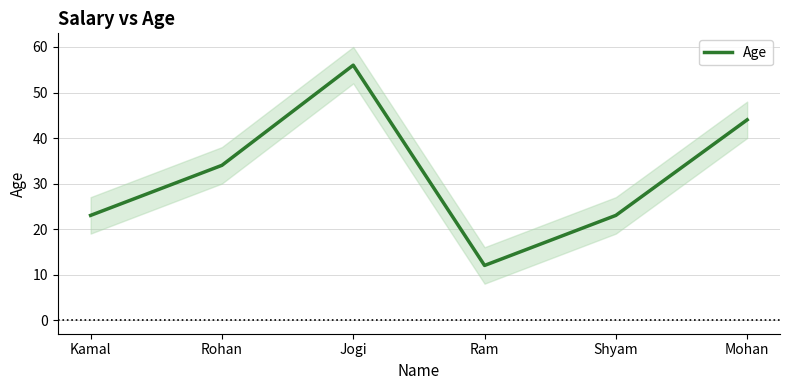

How many data points are less than 34?

3